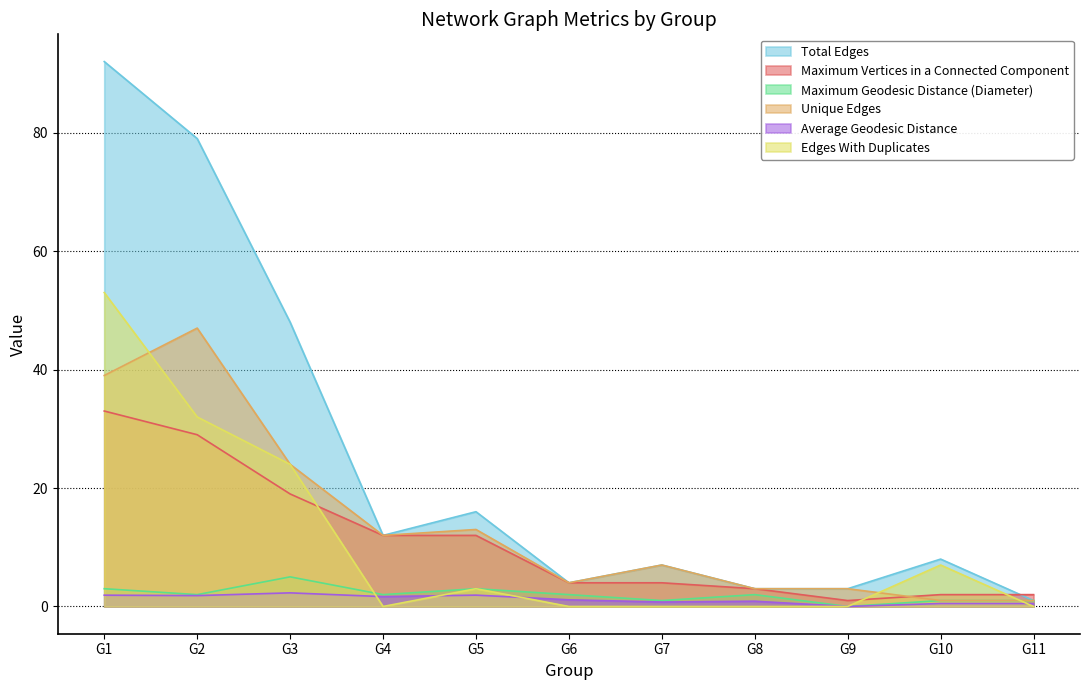

At which category does Total Edges reach its first local valley?

G4